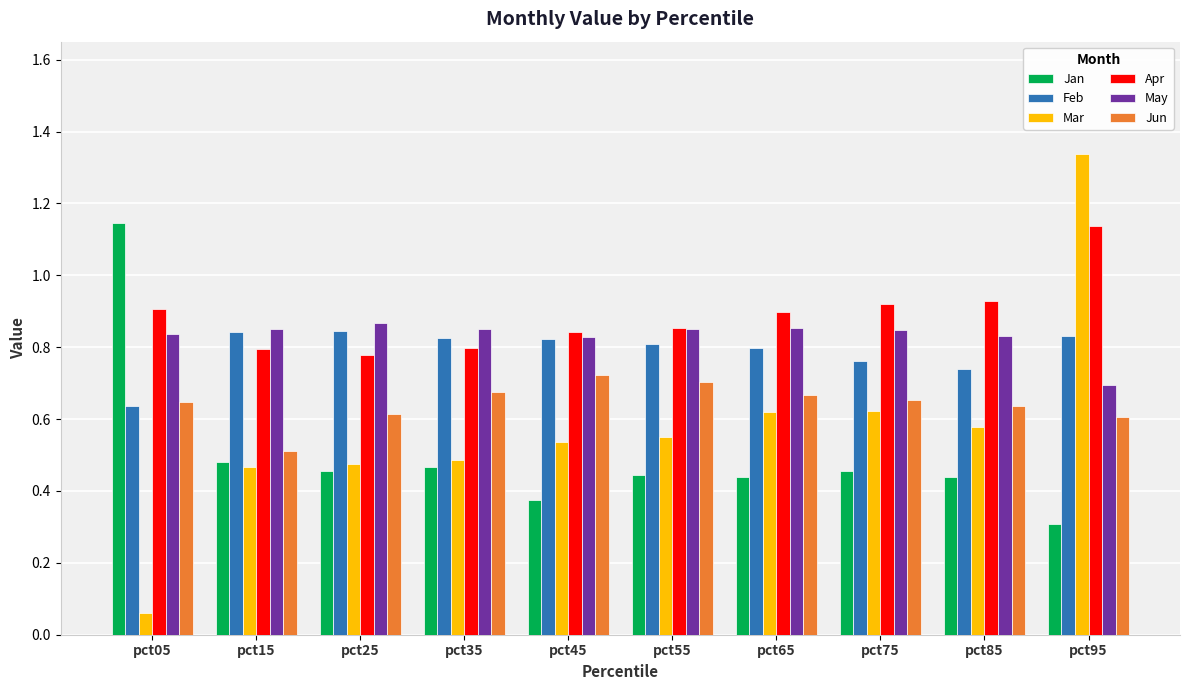

Where is Jun nearest to the value 0?

pct15